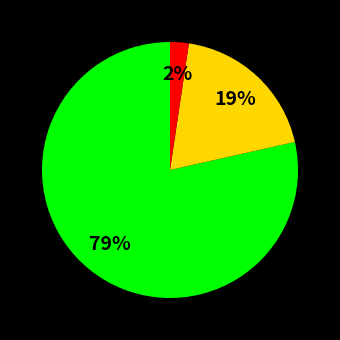

How many slices are in this pie chart?

3